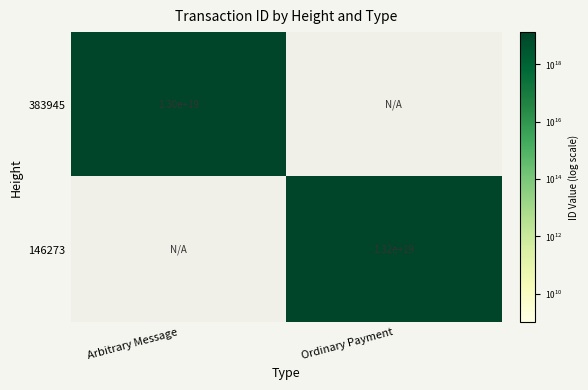

Is it true that 383945 equals 22565654840350937088 at Arbitrary Message?

False